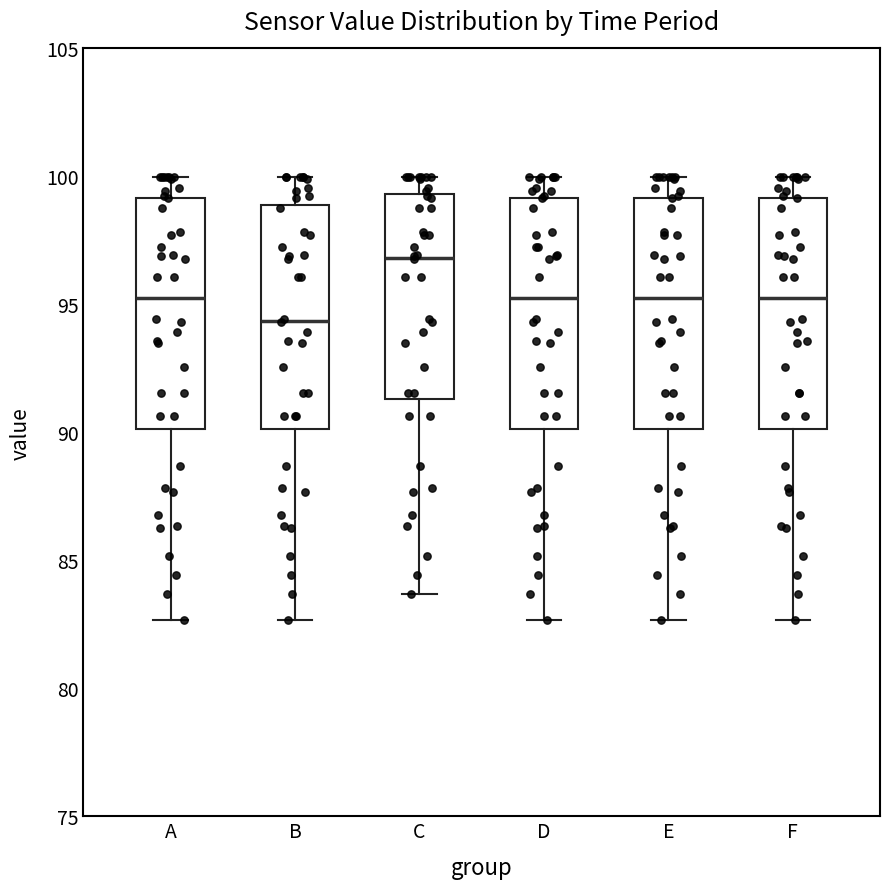

Reading left to right, read every box against the y-axis: the position of its median line, the range the box covers, and the ends of its whiskers. The values are not printed on the chart, so give them approximately, as read against the axis.

A: median 95.0, box 90.0 to 99.0, whiskers 82.5 to 100.0
B: median 94.5, box 90.0 to 99.0, whiskers 82.5 to 100.0
C: median 97.0, box 91.5 to 99.5, whiskers 83.5 to 100.0
D: median 95.0, box 90.0 to 99.0, whiskers 82.5 to 100.0
E: median 95.0, box 90.0 to 99.0, whiskers 82.5 to 100.0
F: median 95.0, box 90.0 to 99.0, whiskers 82.5 to 100.0